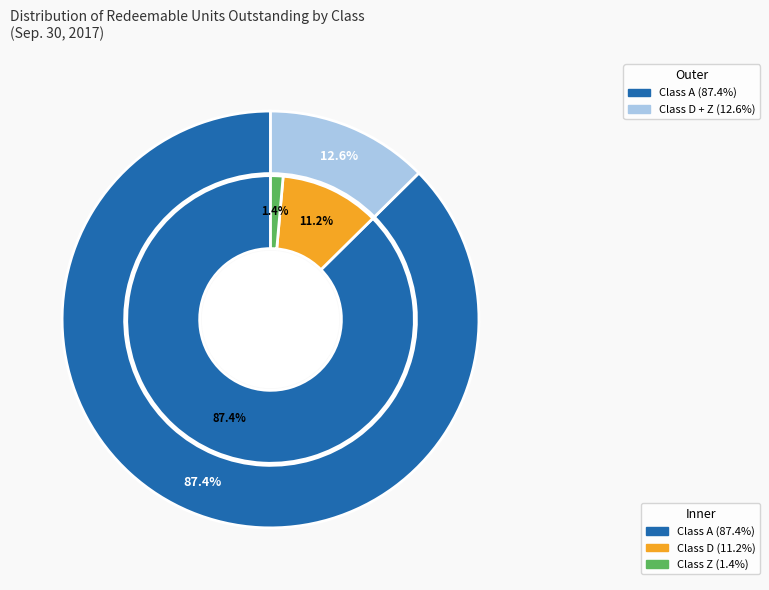

What percentage is the Class A slice, to the nearest percent?

87%